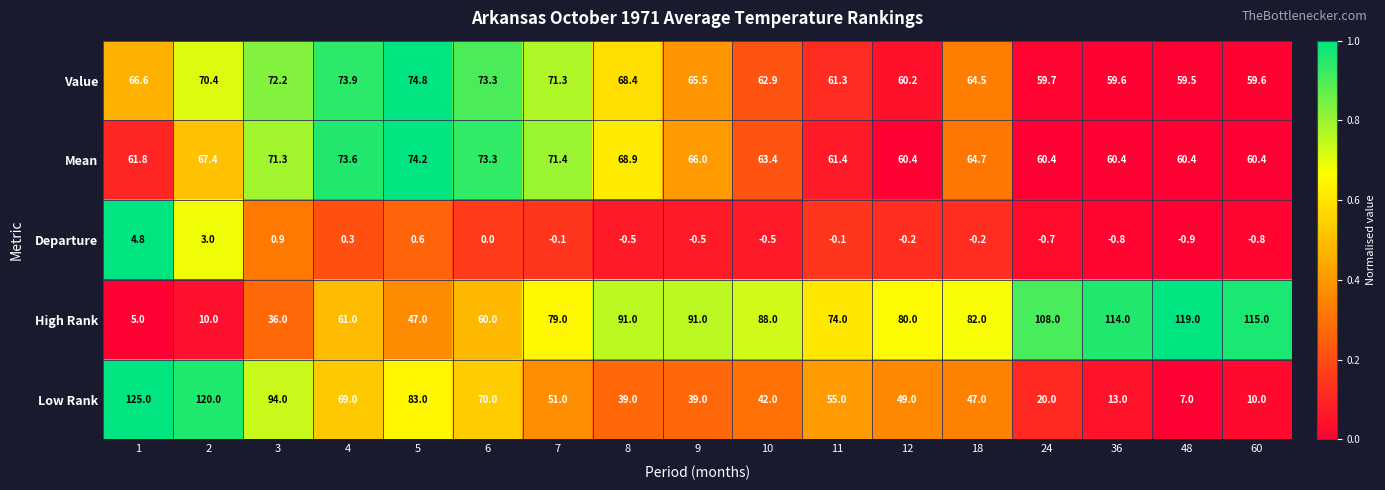

What is the spread (max minus min) of values at 36?

114.8